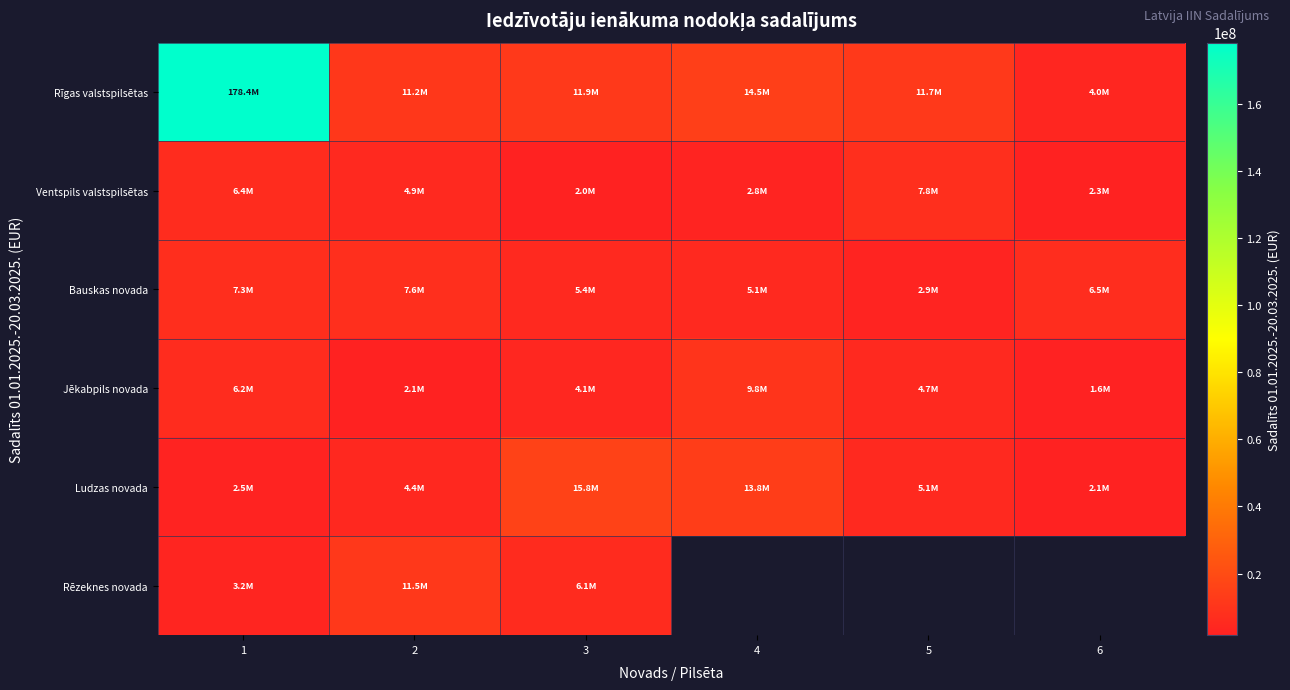

What is the approximate value of Rēzeknes novada at 1?

3161859.0